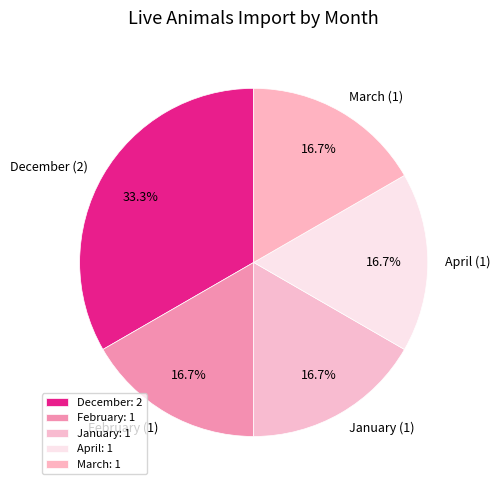

Count the number of slices in the pie.

5